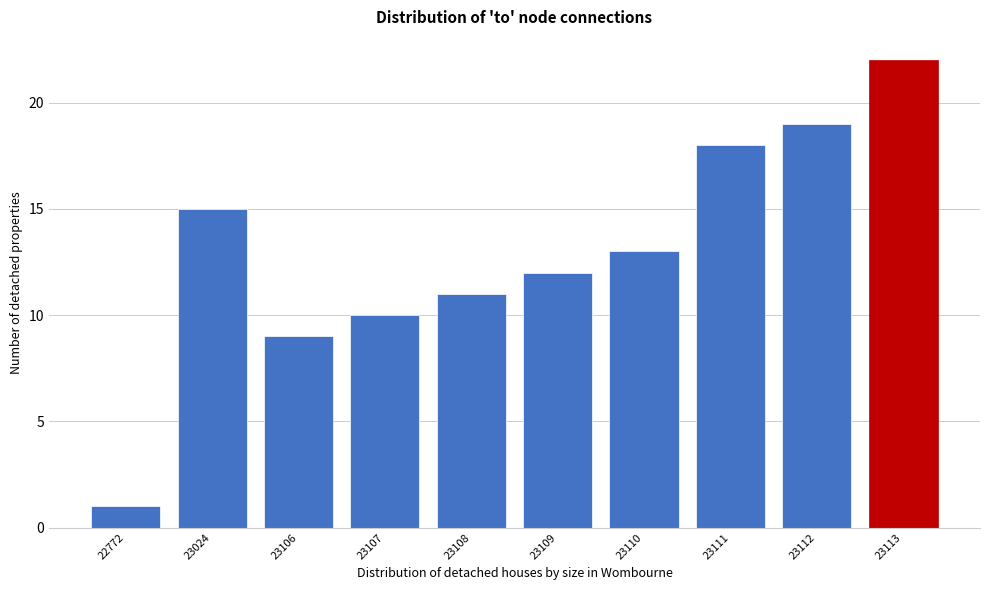

Reading right to left, list all the values displayed in this chart.

22	19	18	13	12	11	10	9	15	1